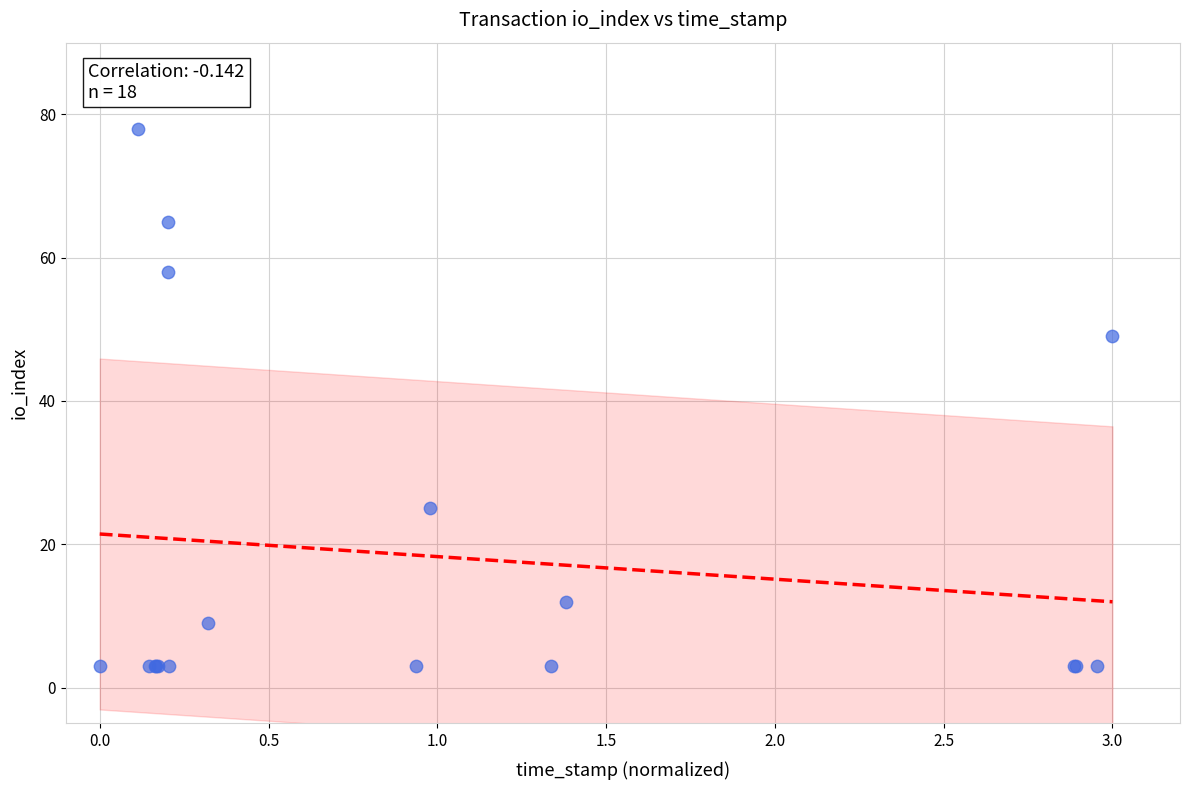

What Y value in the scatter plot is closest to 40?

49